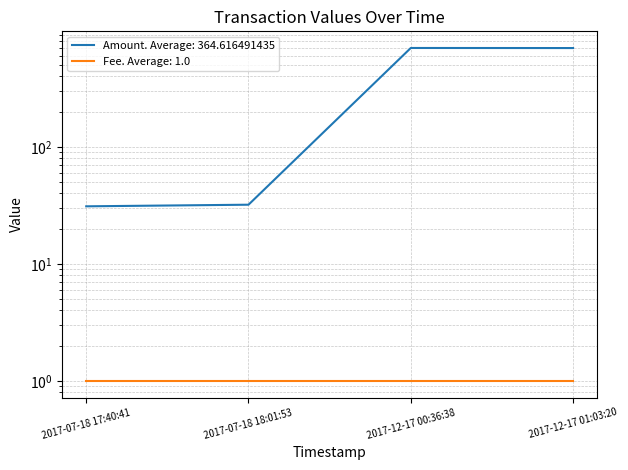

List the labels in order of value, smallest first.

2017-07-18 17:40:41, 2017-07-18 18:01:53, 2017-12-17 01:03:20, 2017-12-17 00:36:38